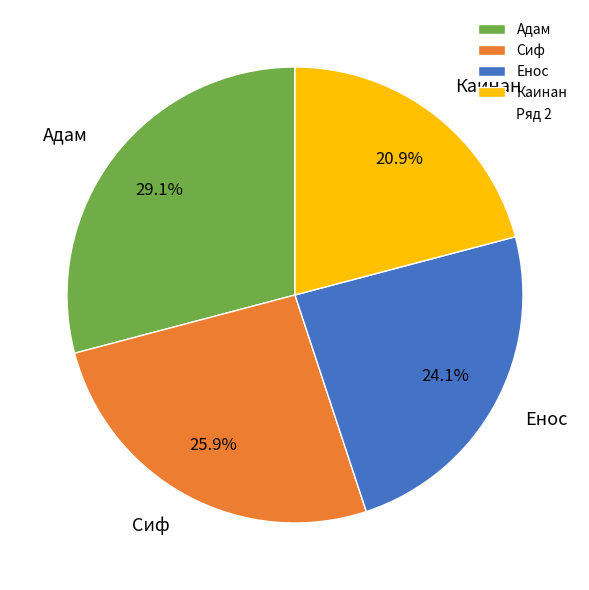

Which slice is the largest?

Адам